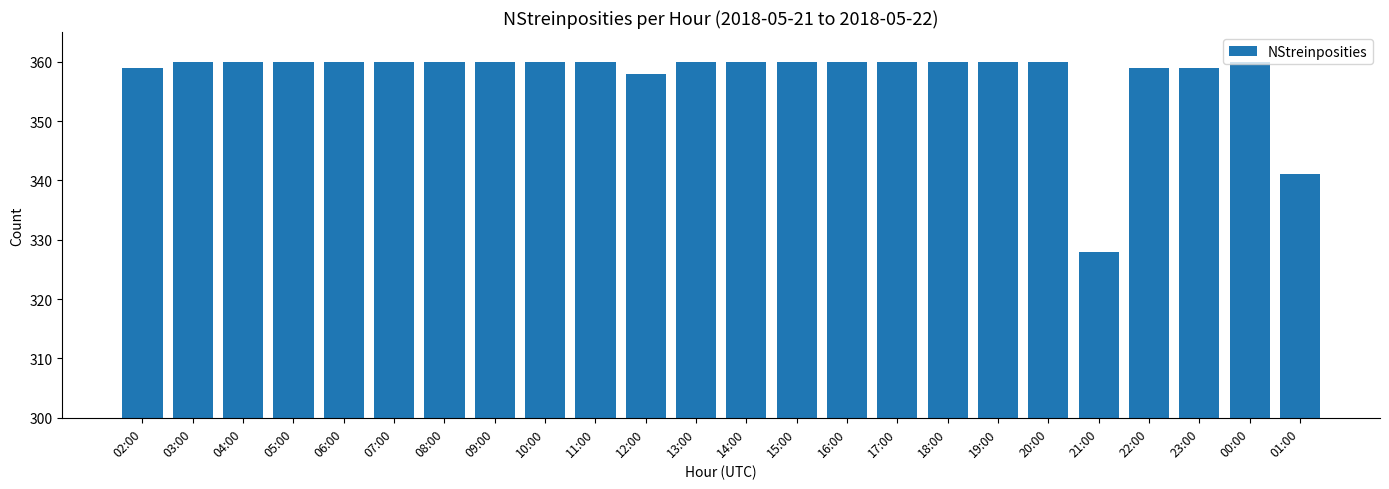

The value at 18:00 is 360. True or false?

True